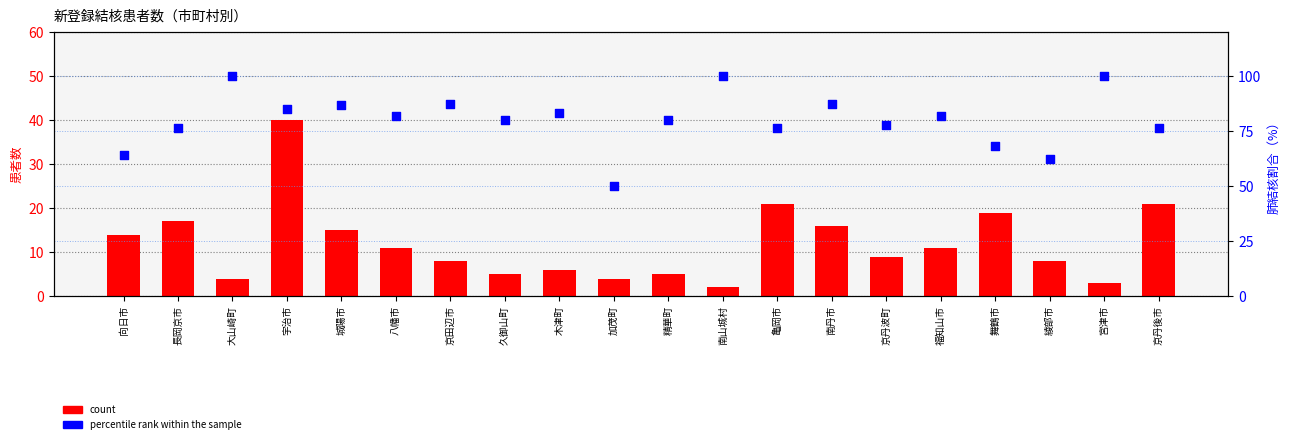

Which series has the widest spread of Y values?

percentile rank within the sample